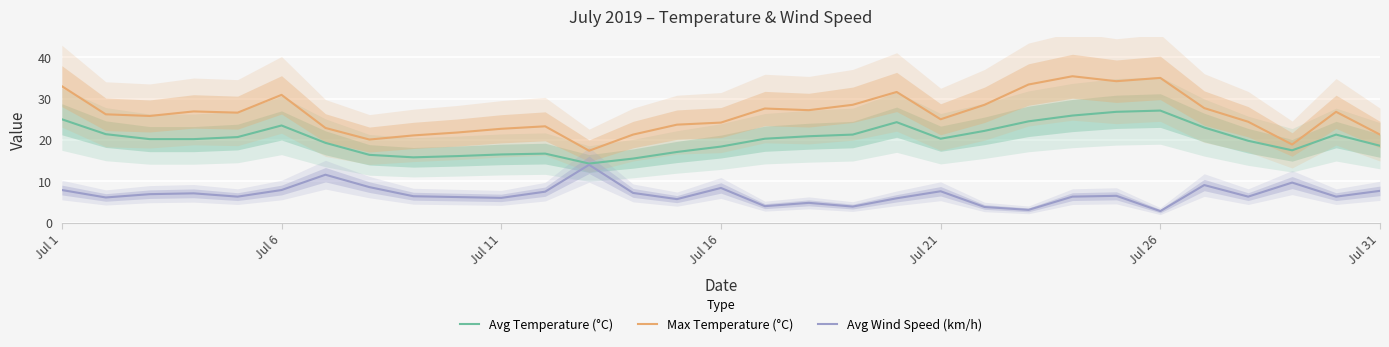

True or false: Avg Temperature (°C) and Avg Wind Speed (km/h) cross at least once.

False